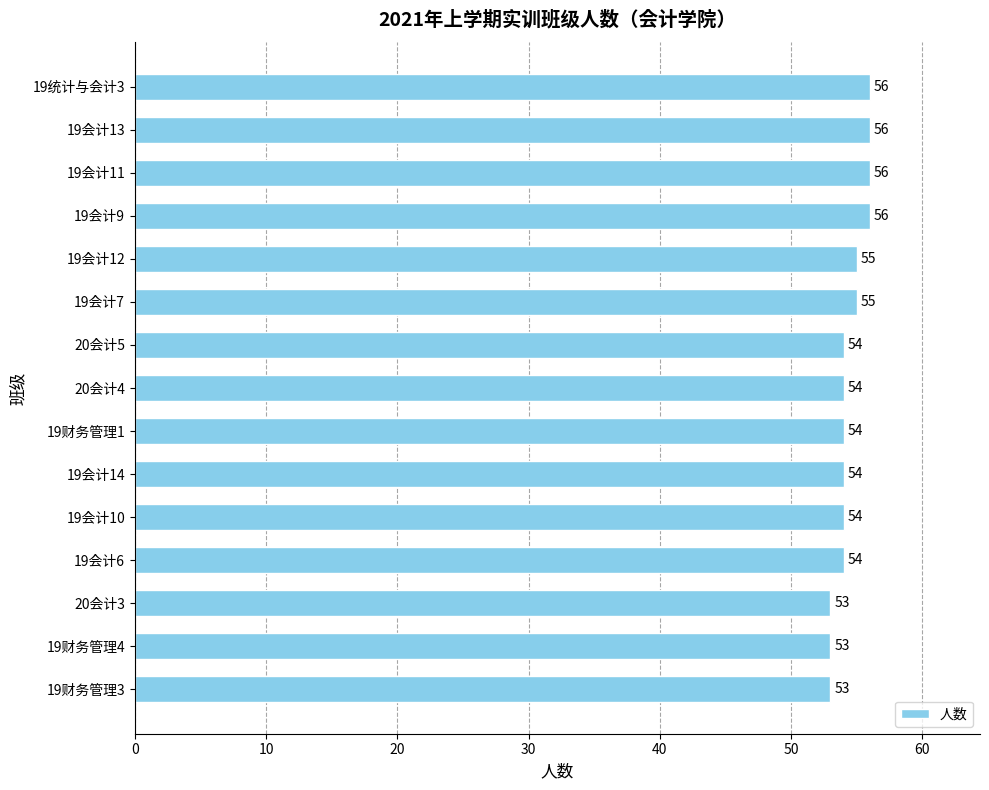

What is the approximate value at 19会计14?

54